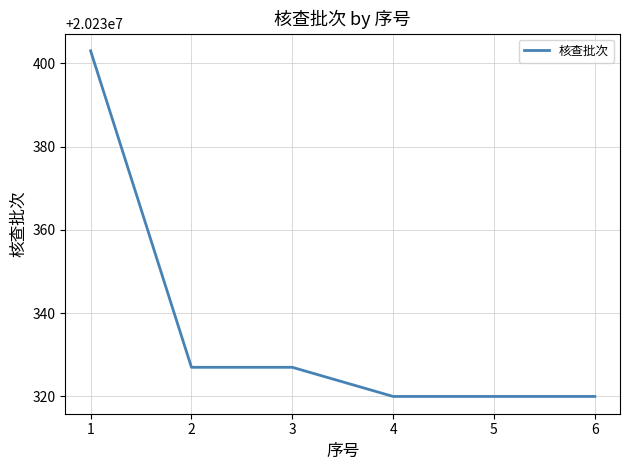

How many values are below 20230327?

3